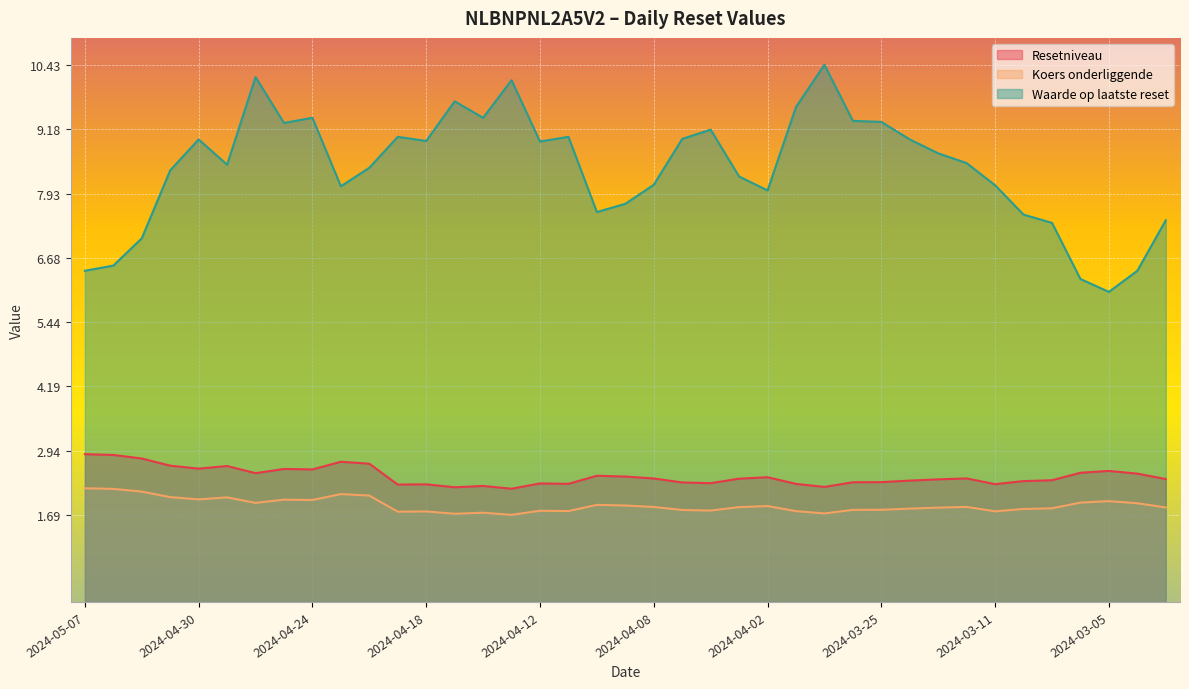

Does the chart display data point markers on the line(s)?

No